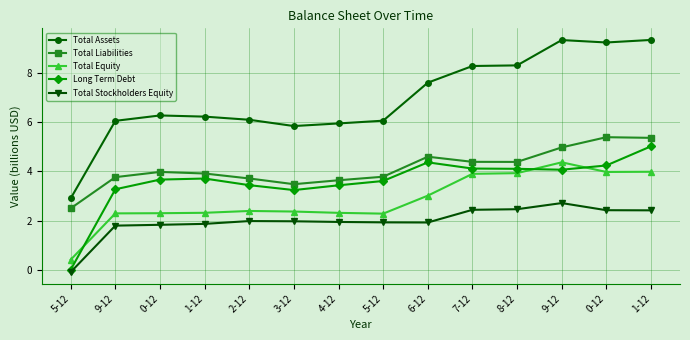

What is the difference between the second highest and minimum values in the Total Assets series?

6.4